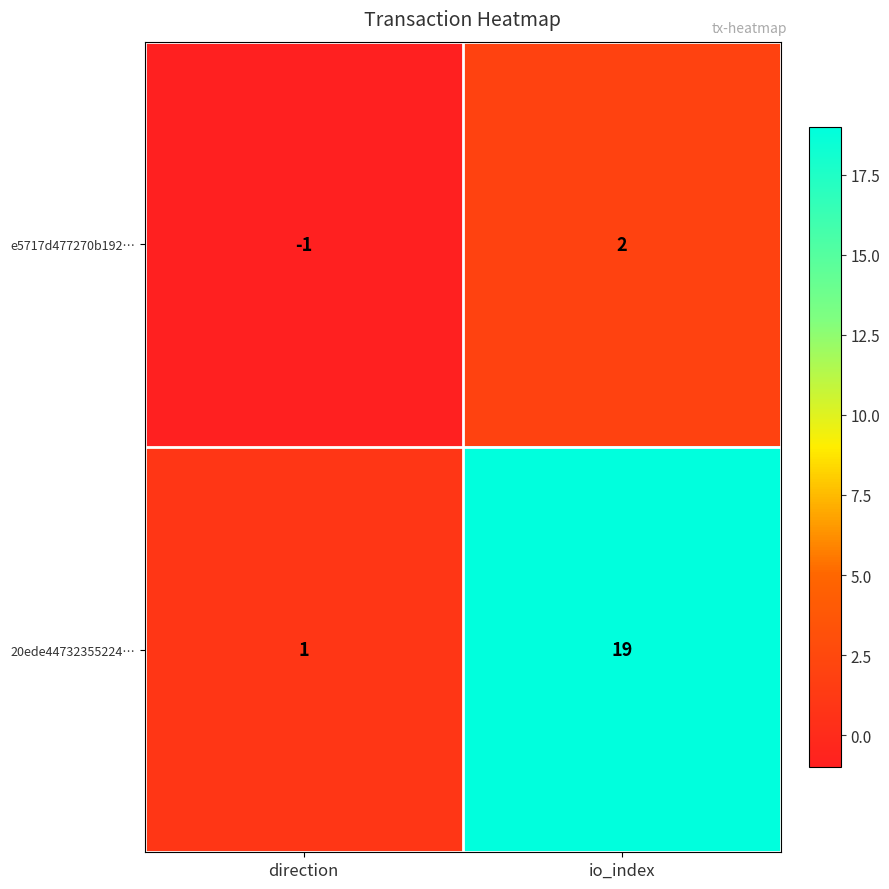

Which series has the largest range (max minus min)?

20ede44732355224…